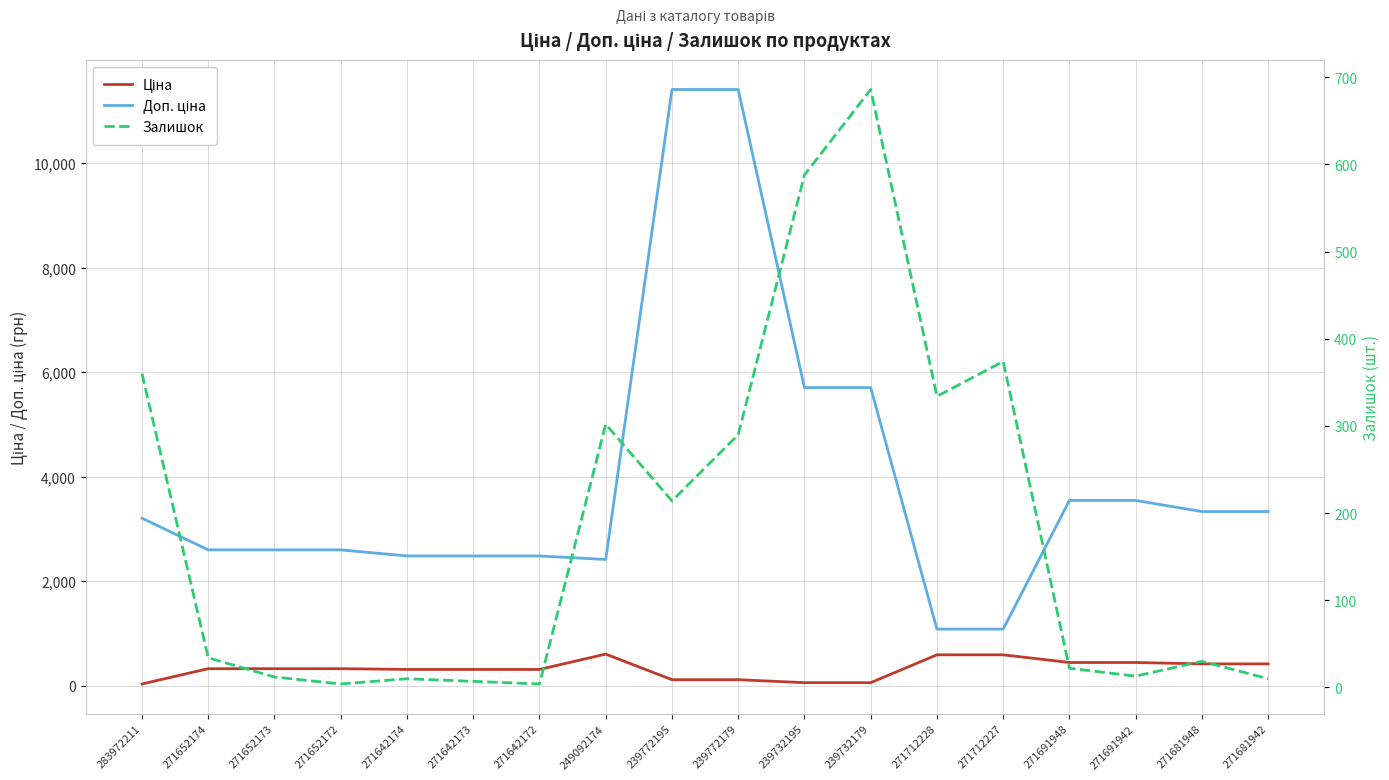

What is the value of the Залишок point at the 8th from the left?

302.0